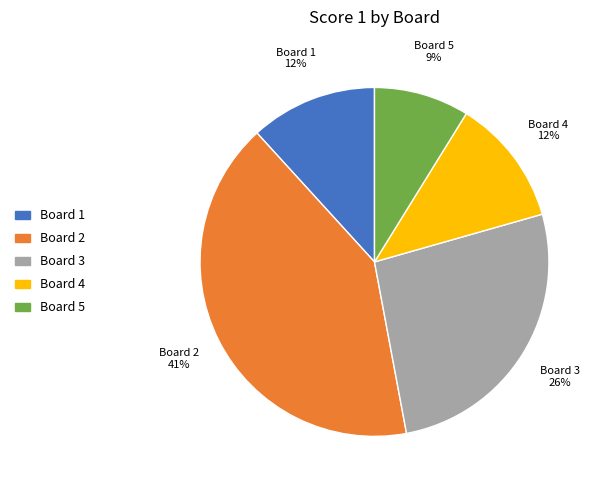

Is it true that Board 5 is 9% of the pie?

True